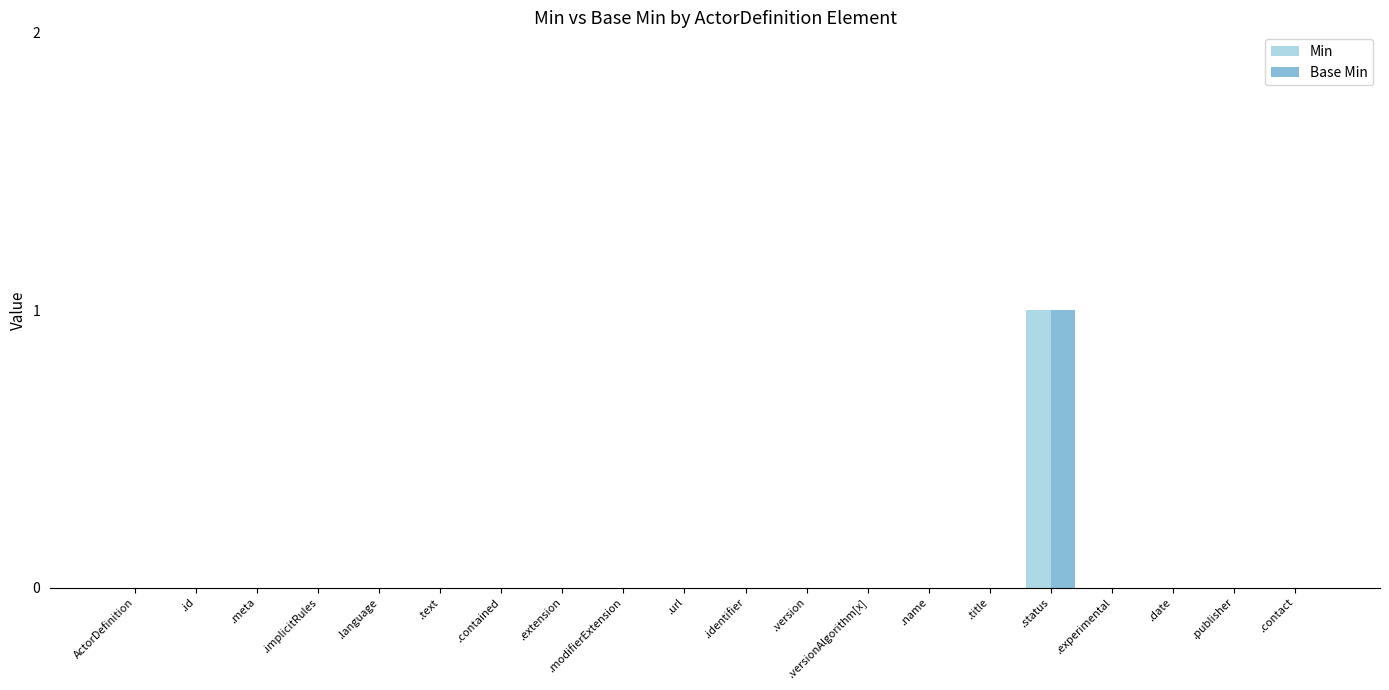

Are the bars grouped side by side (vs. stacked)?

Yes